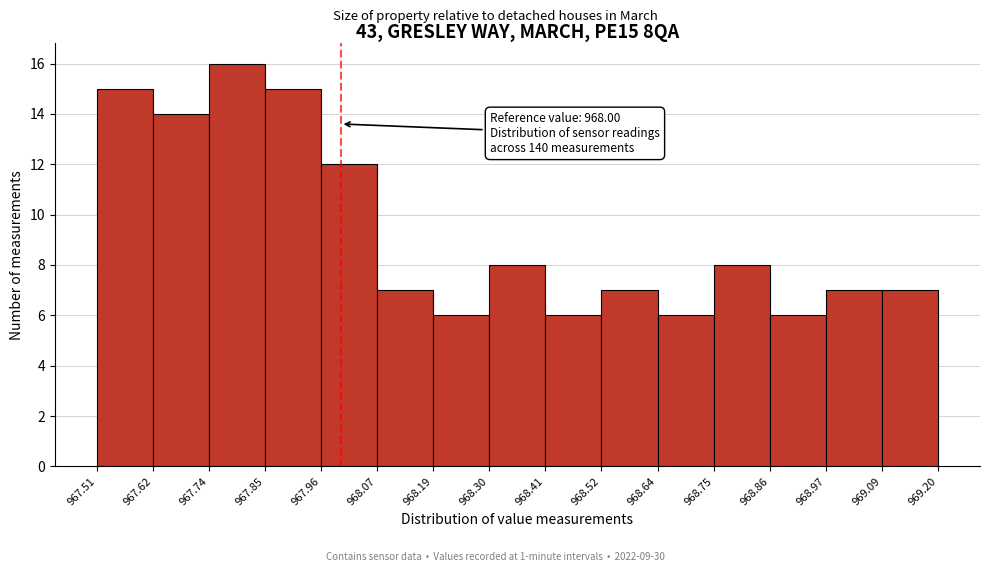

Which range on the x-axis has the tallest bar?

967.74 to 967.85